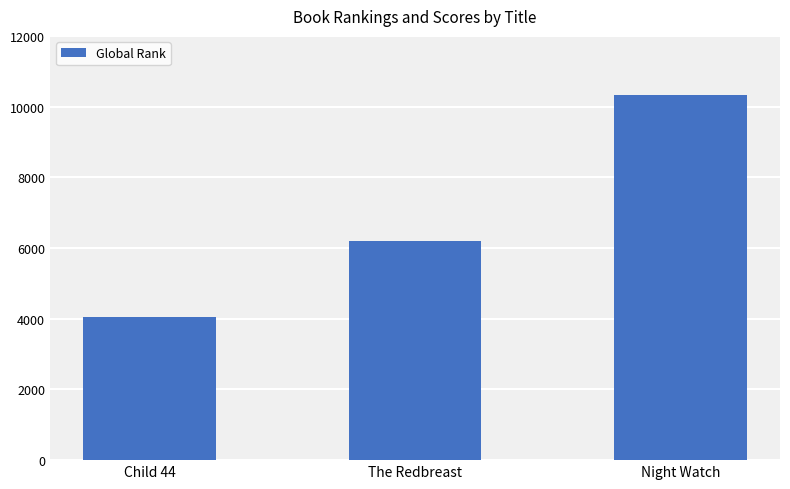

What is the change in value from The Redbreast to Night Watch?

+4137